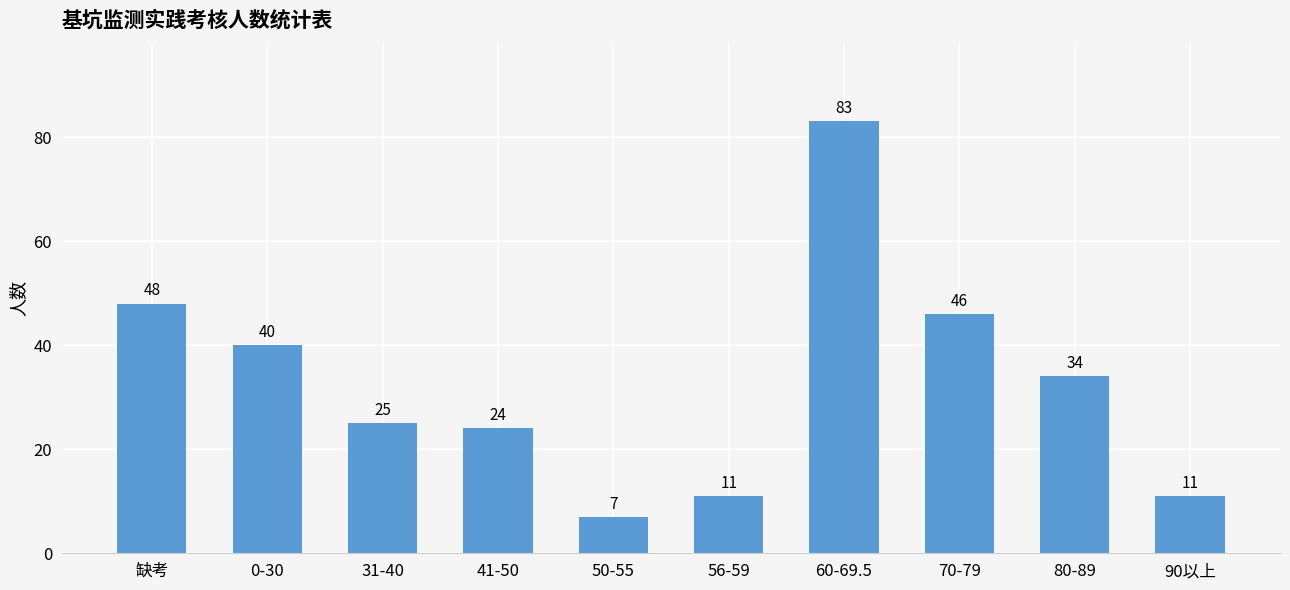

Are the bars horizontal?

No